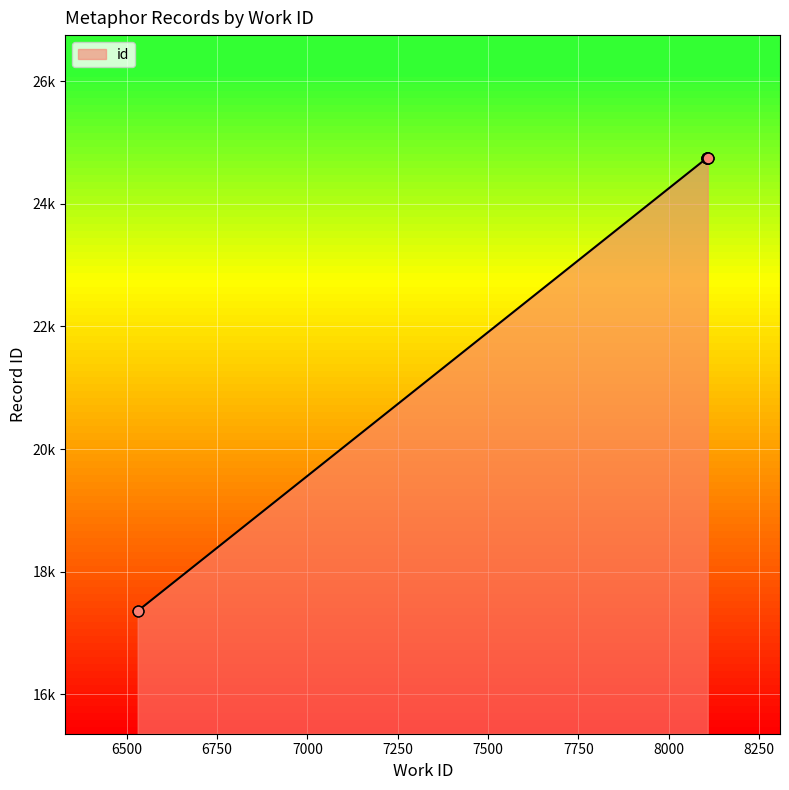

Between 6530 and 6530, which is larger?

6530